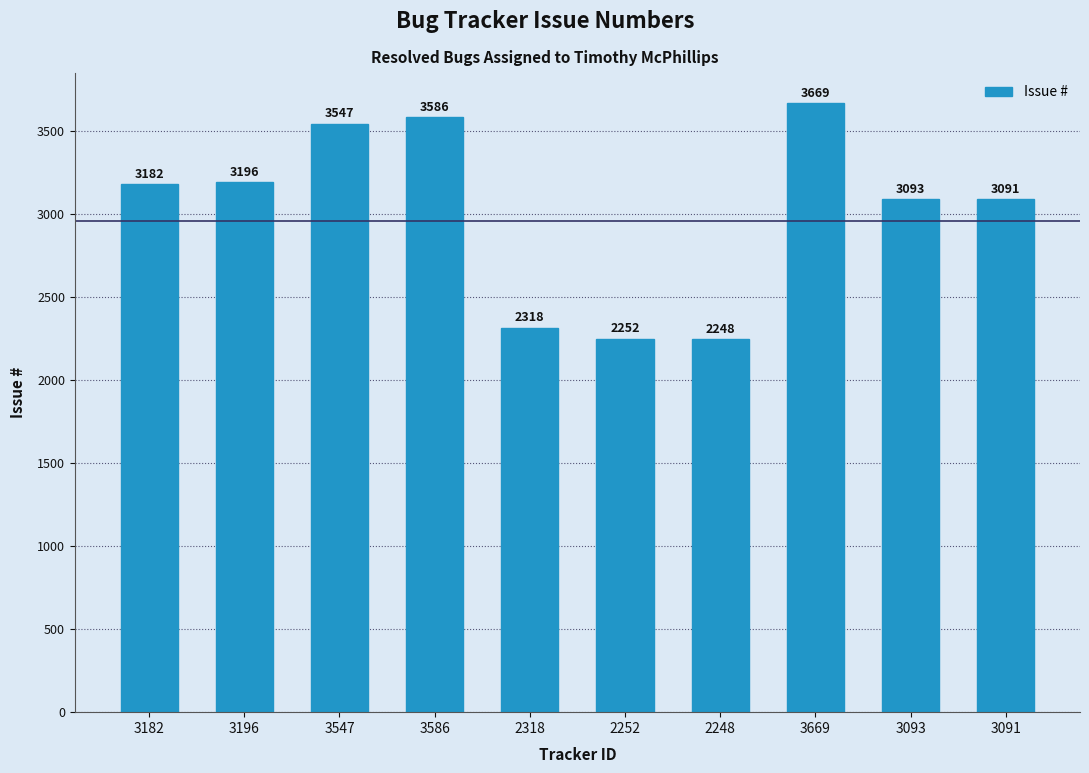

List the labels in order of value, smallest first.

2248, 2252, 2318, 3091, 3093, 3182, 3196, 3547, 3586, 3669